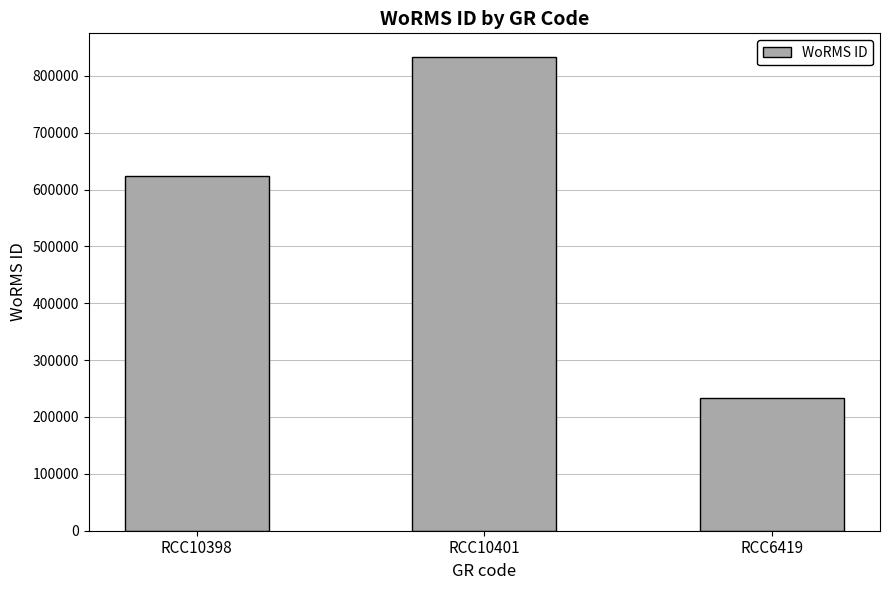

Between RCC10401 and RCC6419, which is larger?

RCC10401